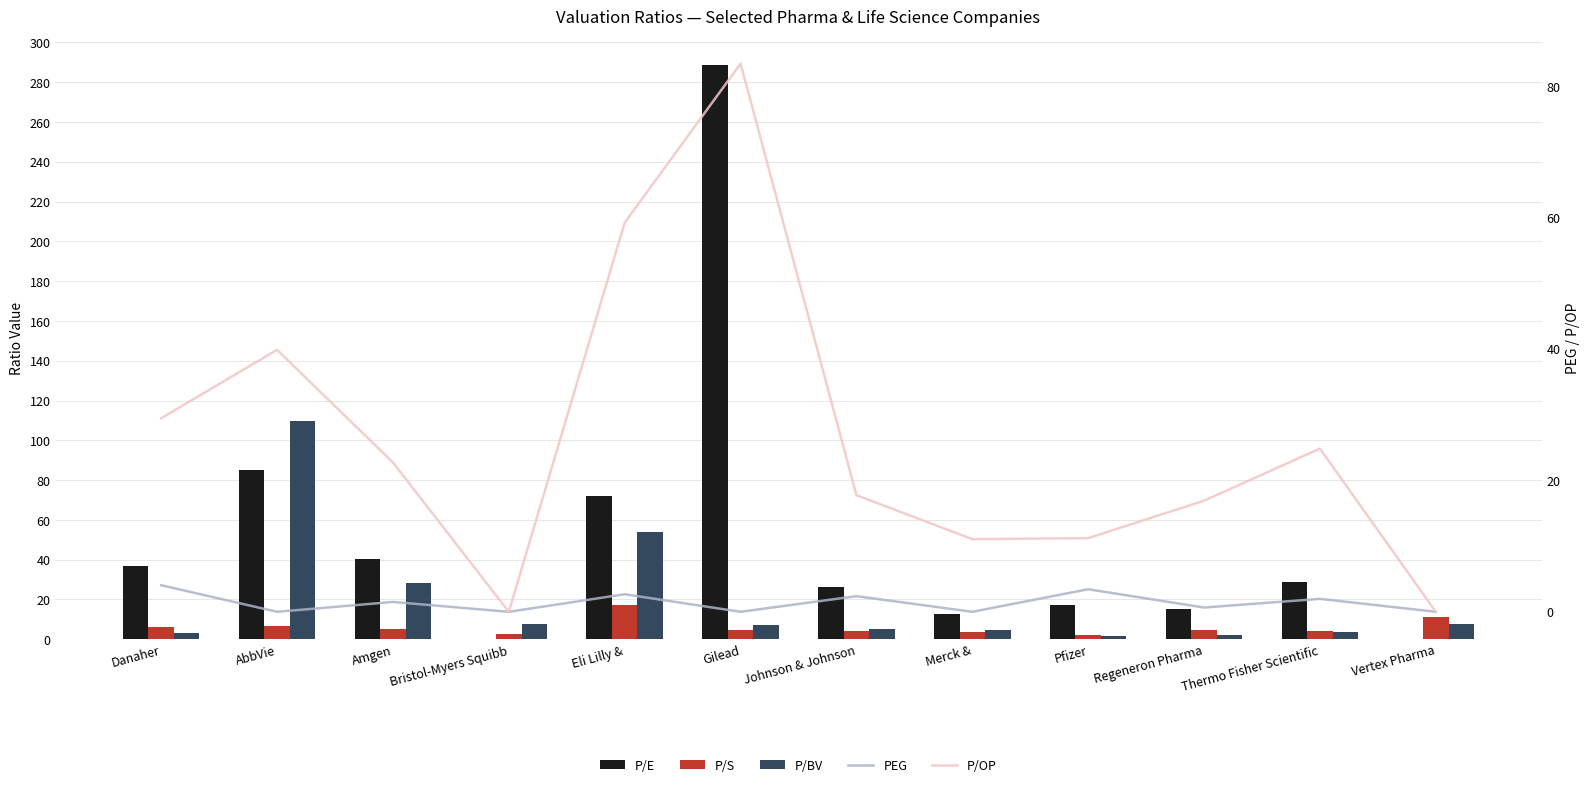

What is the label of the 2nd bar from the left?

AbbVie